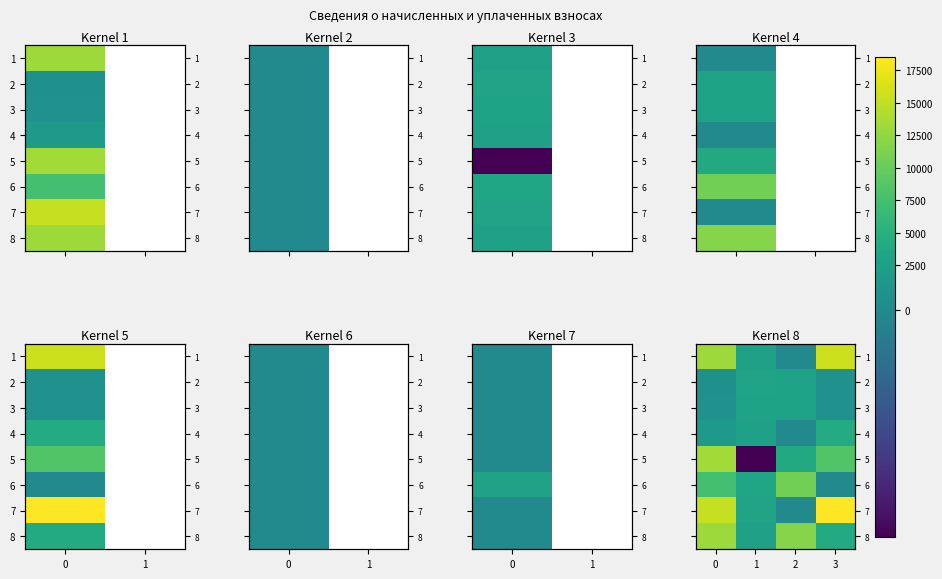

At which category does the chart reach its peak across all series?

3